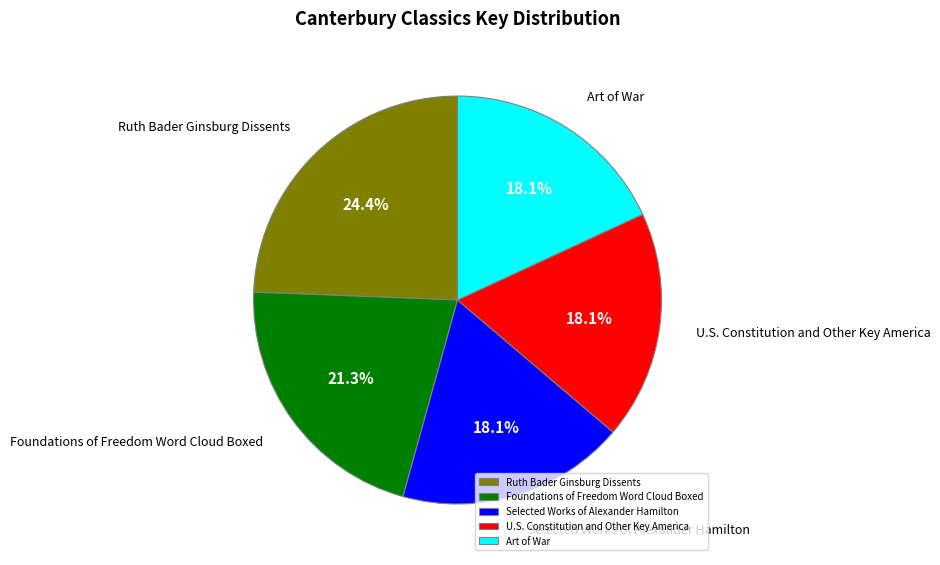

Does any single category account for the majority?

No